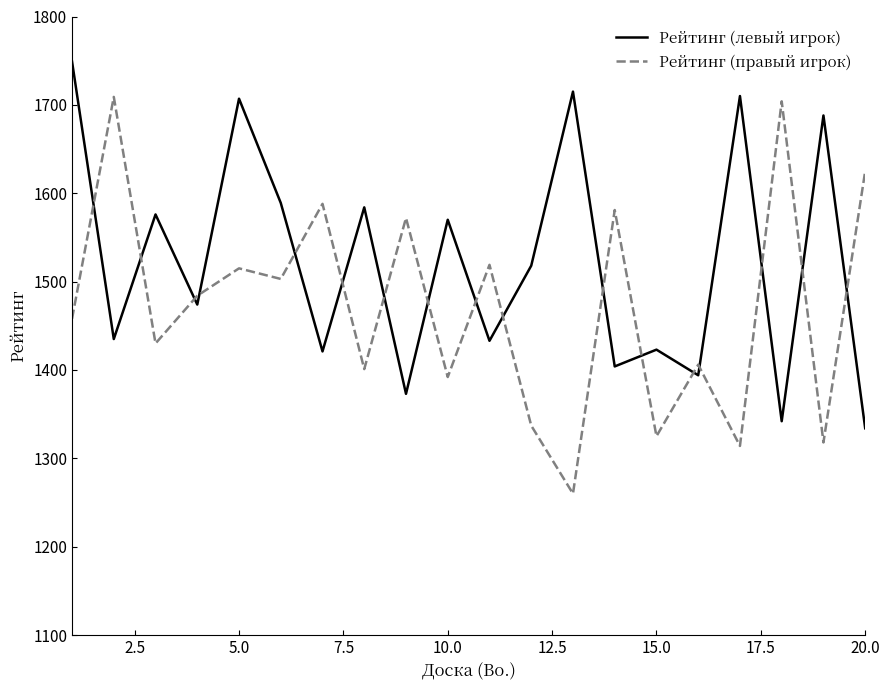

What is the sum of all Рейтинг (левый игрок) values?

30439